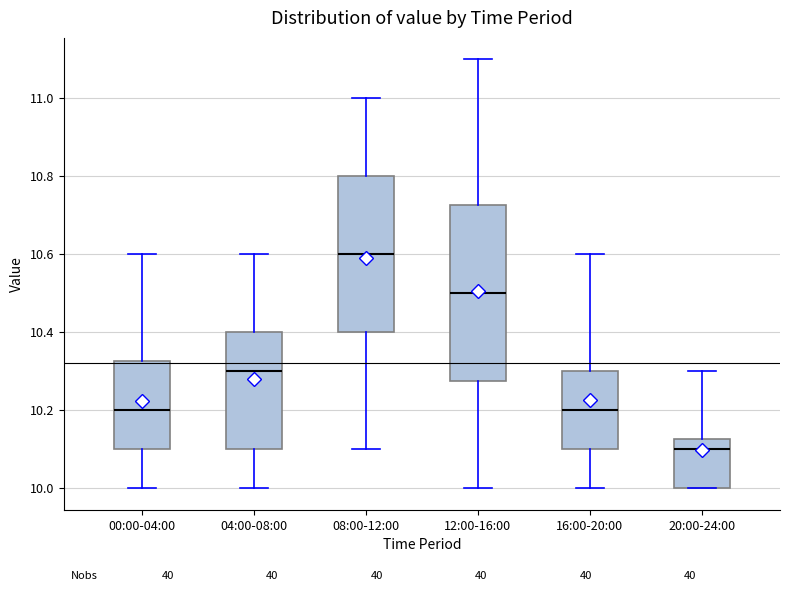

Reading left to right, transcribe this box plot: for each box, give where its median line is, the range the box spans, and where its two whiskers end, as read against the y-axis. The values are not printed on the chart, so give them approximately, as read against the axis.

00:00-04:00: median 10.20, box 10.10 to 10.32, whiskers 10.00 to 10.60
04:00-08:00: median 10.30, box 10.10 to 10.40, whiskers 10.00 to 10.60
08:00-12:00: median 10.60, box 10.40 to 10.80, whiskers 10.10 to 11.00
12:00-16:00: median 10.50, box 10.28 to 10.72, whiskers 10.00 to 11.10
16:00-20:00: median 10.20, box 10.10 to 10.30, whiskers 10.00 to 10.60
20:00-24:00: median 10.10, box 10.00 to 10.12, whiskers 10.00 to 10.30